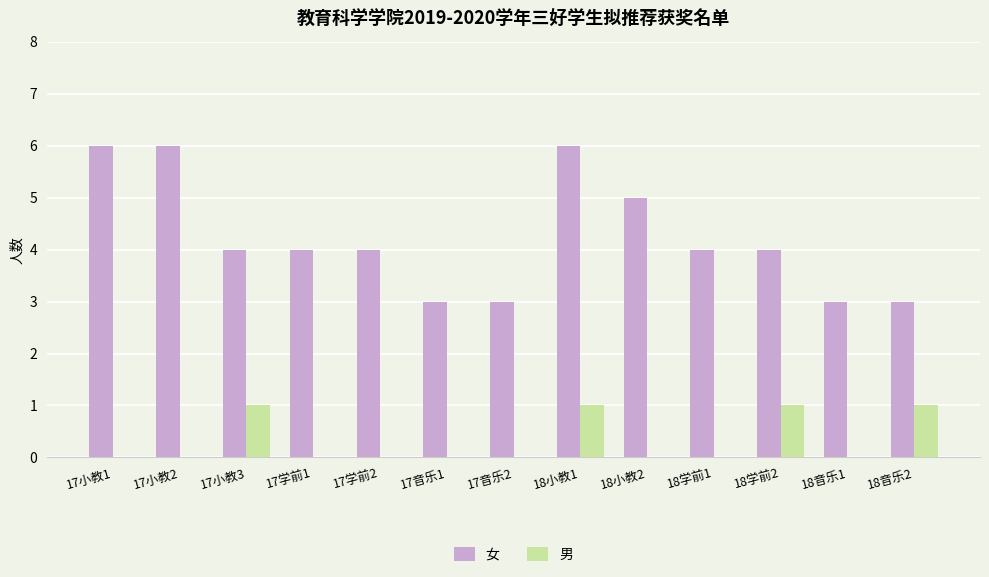

Is it true that 男 equals 0 at 17小教2?

True